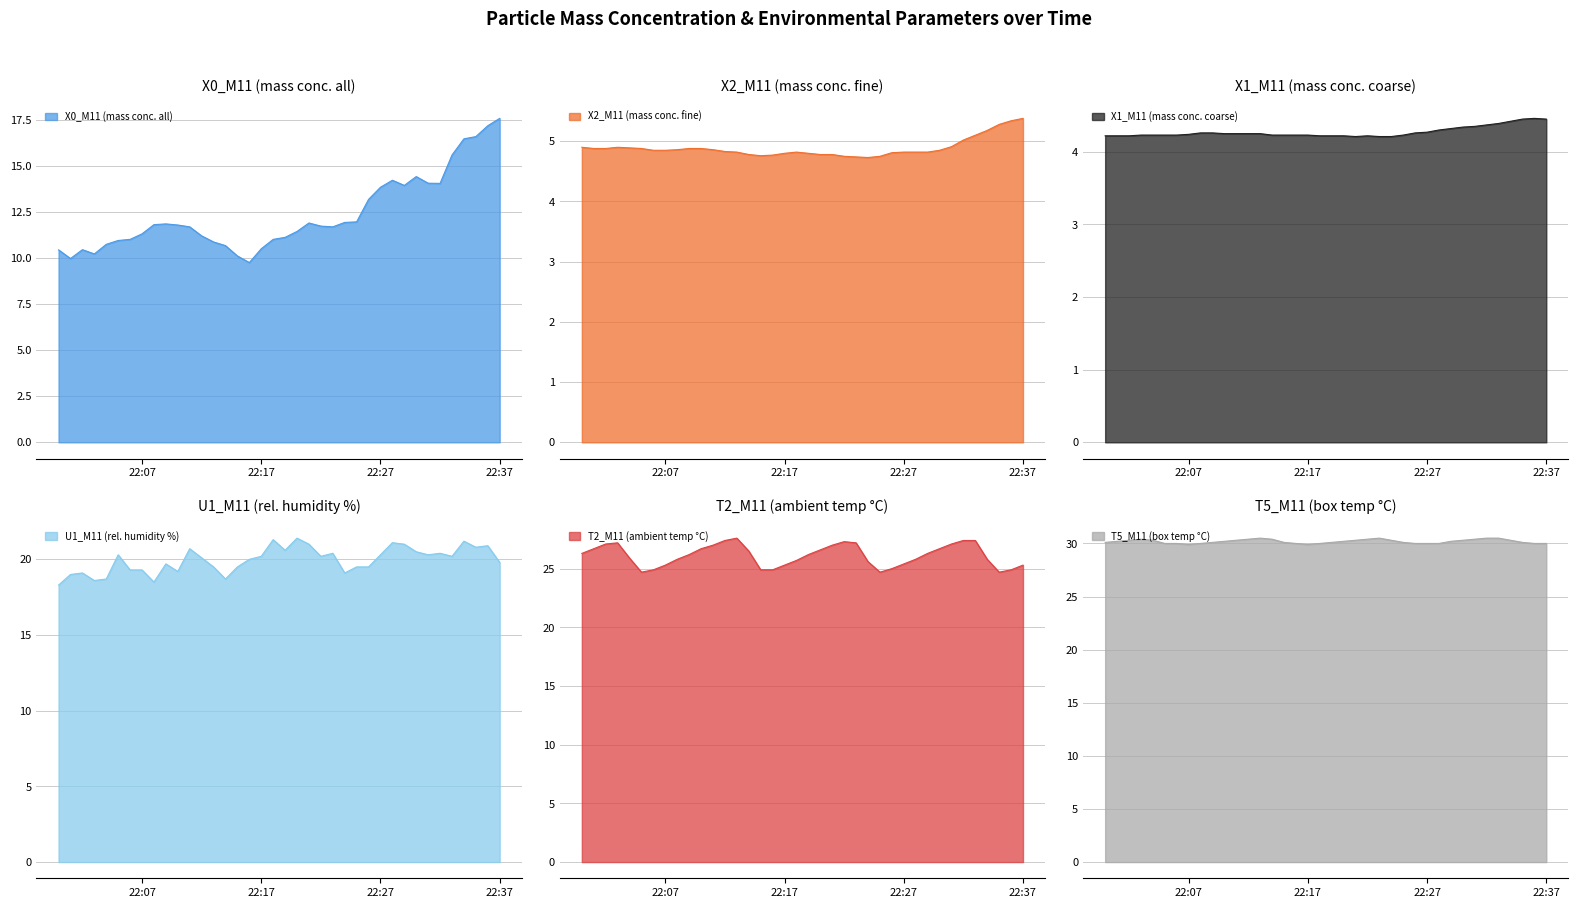

At which category does the chart reach its minimum across all series?

2023-07-03 22:21:00